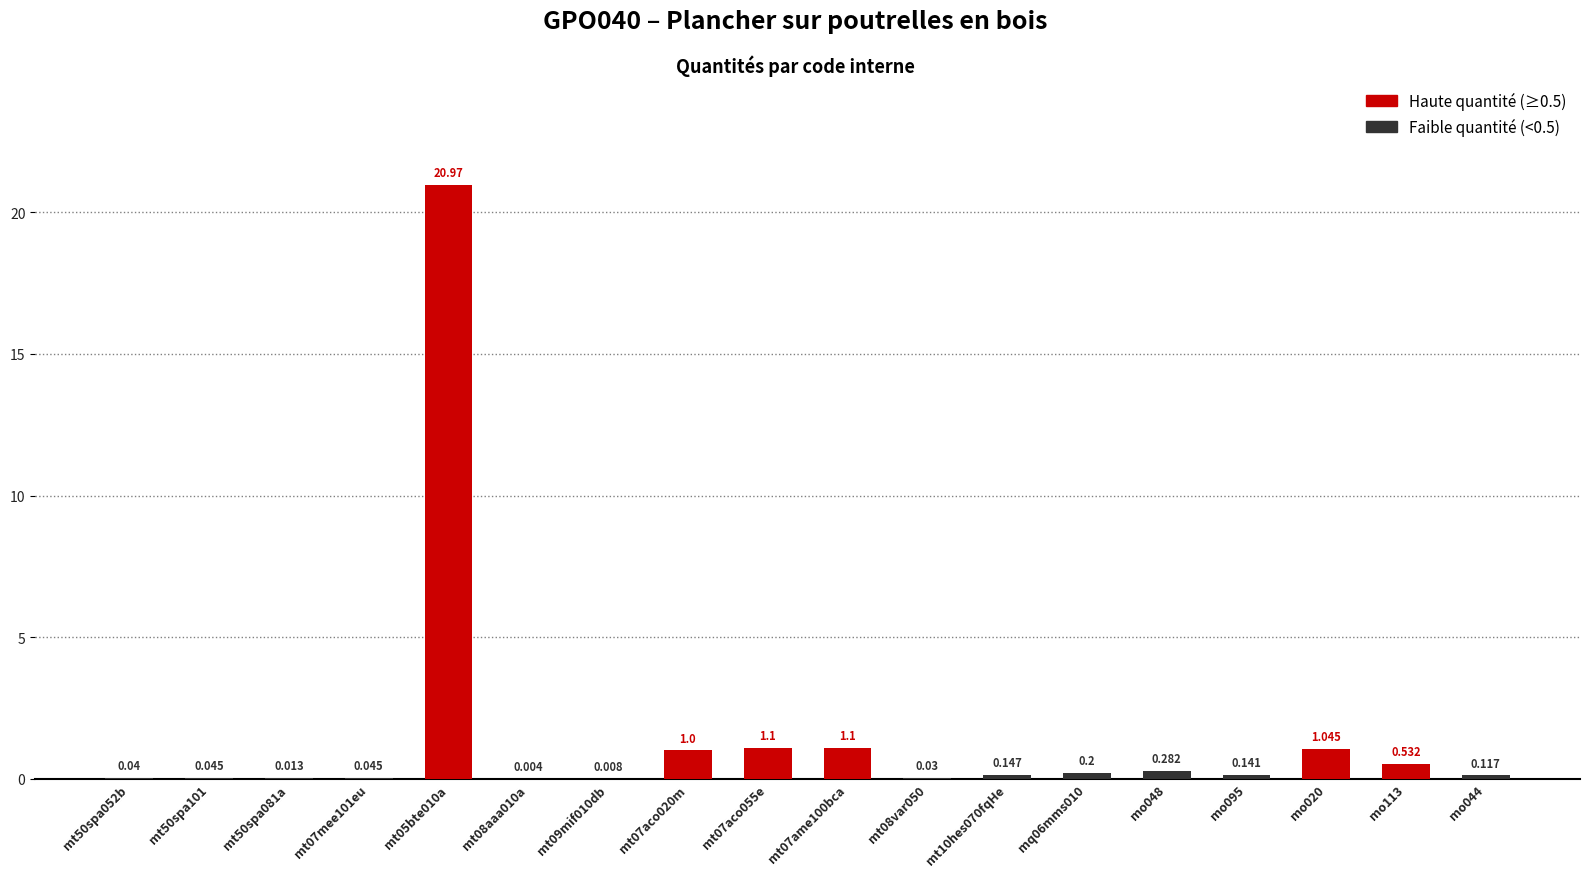

The value at mo113 is 0.5. True or false?

True